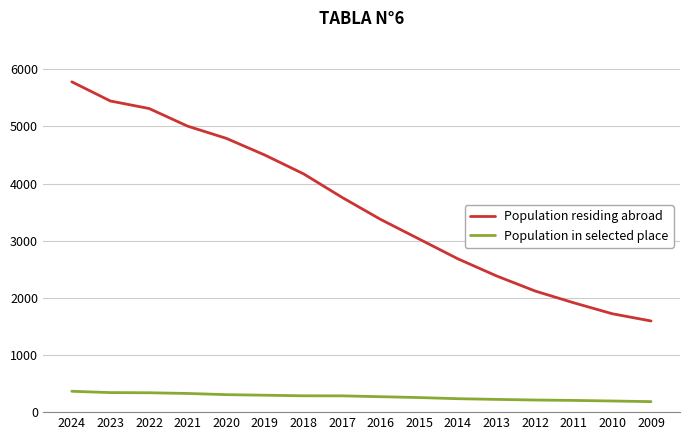

What is the difference between the Population residing abroad values at 2023 and 2024?

336